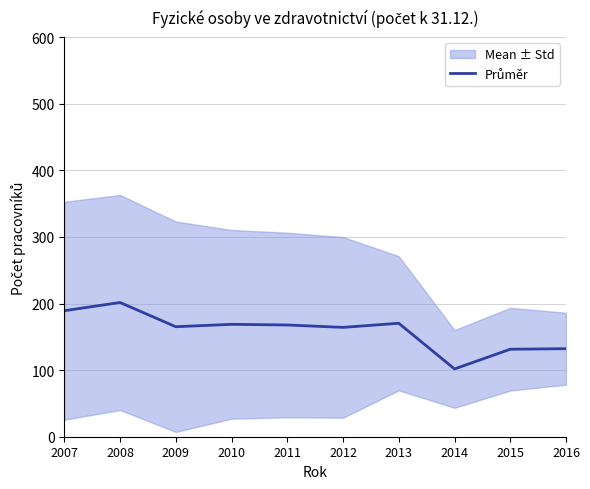

True or false: there are more than 2 points higher than both neighbors.

True